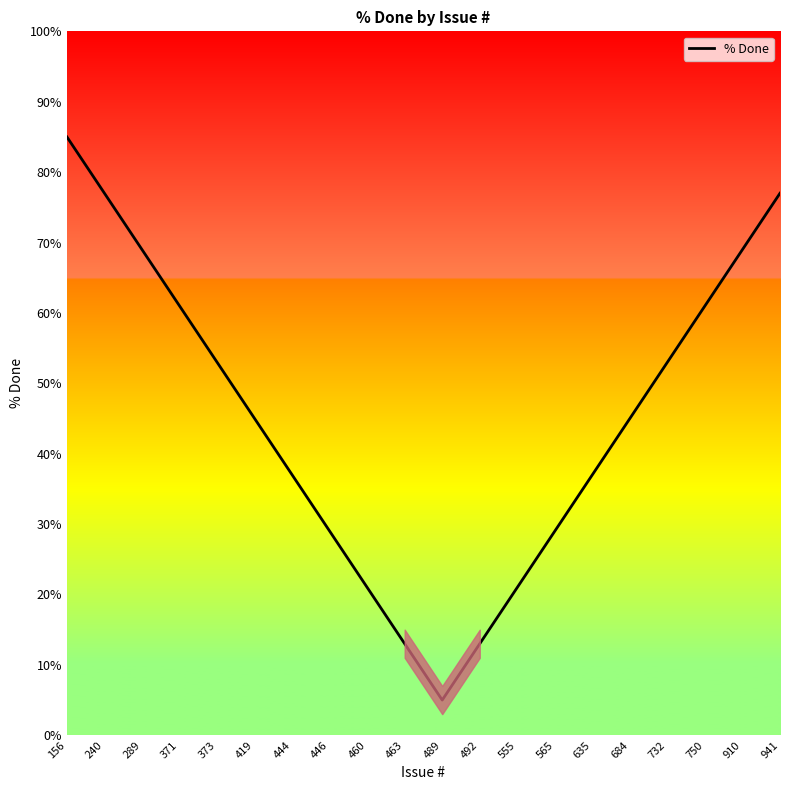

How many lines are shown in the chart?

1